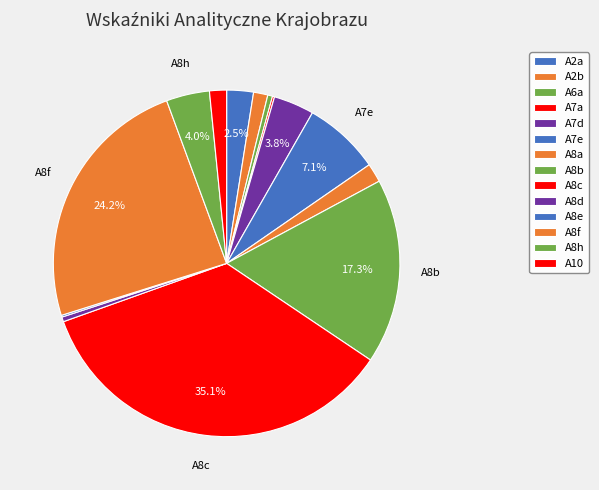

True or false: A8h accounts for 4% of the total.

True